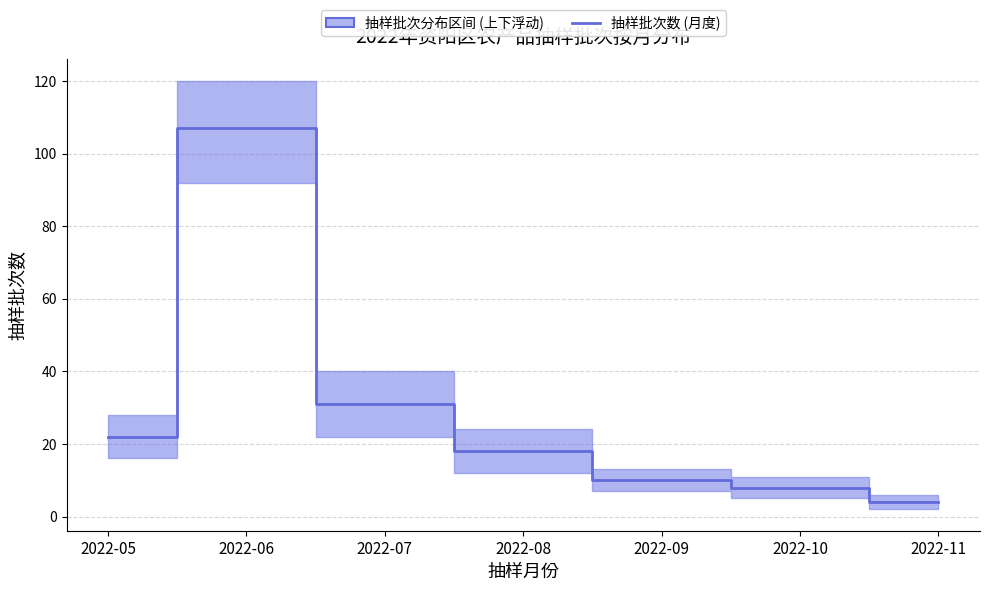

At which label does the data first exceed 18?

2022-05